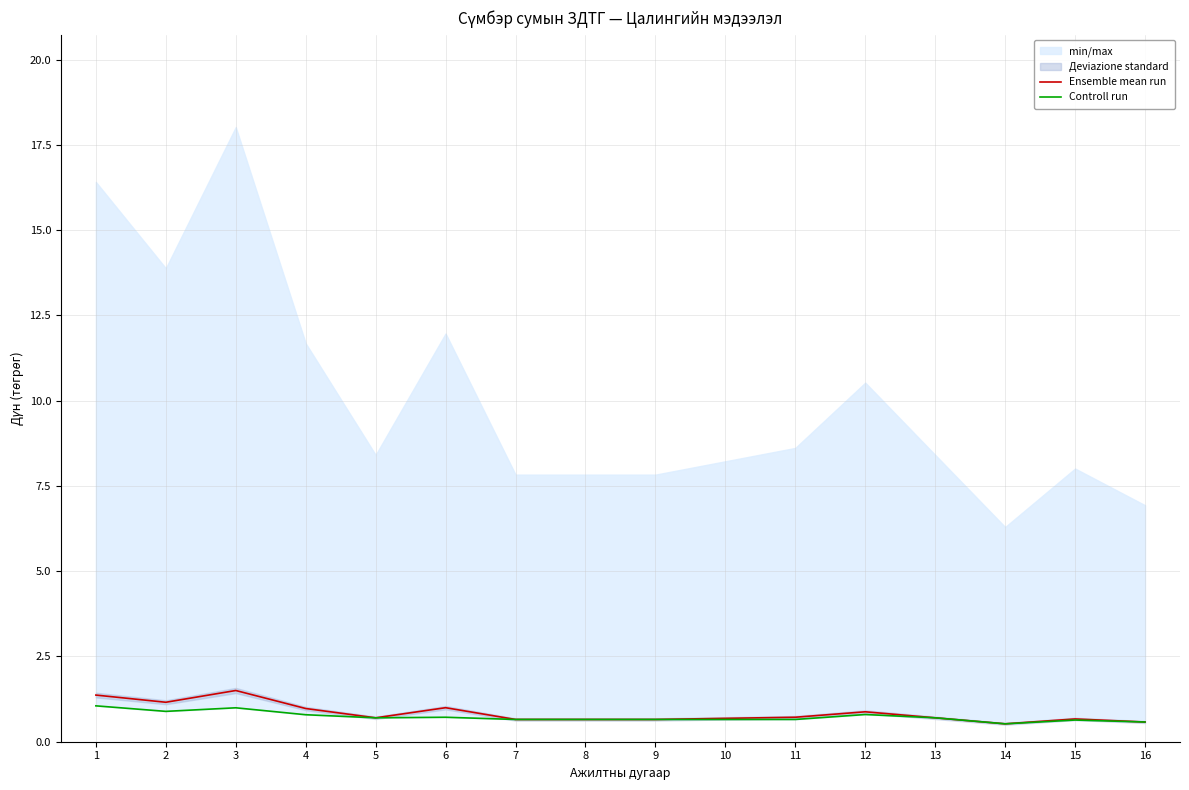

Reading left to right, extract all data points from this chart.

Ensemble mean run: 1.4	1.2	1.5	1.0	0.7	1.0	0.7	0.7	0.7	0.7	0.7	0.9	0.7	0.5	0.7	0.6
Controll run: 1.1	0.9	1.0	0.8	0.7	0.7	0.7	0.7	0.7	0.7	0.7	0.8	0.7	0.5	0.6	0.6